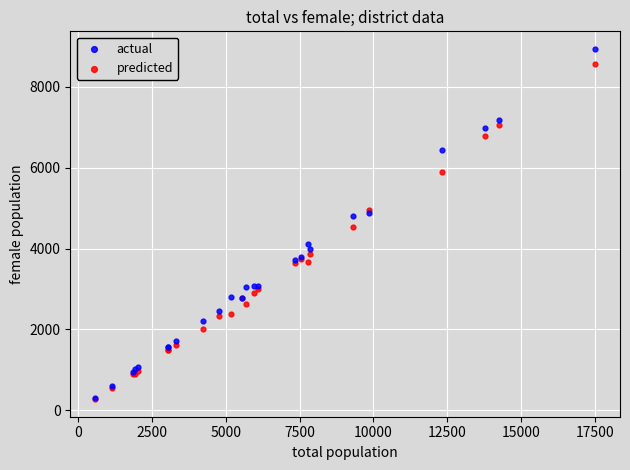

Which series reaches the maximum Y coordinate?

actual